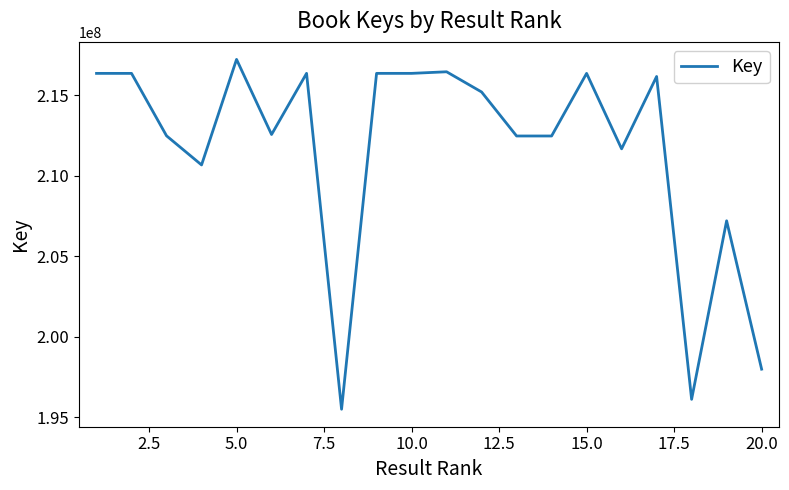

What is the maximum value shown in the chart?

217223547